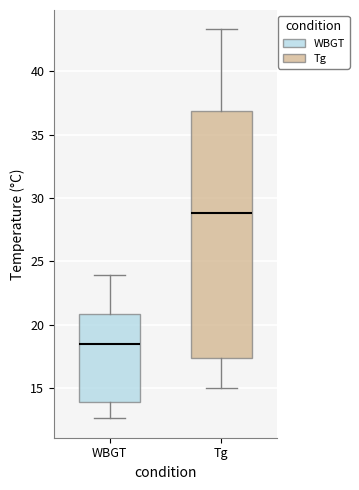

Which box has the lowest median line?

WBGT